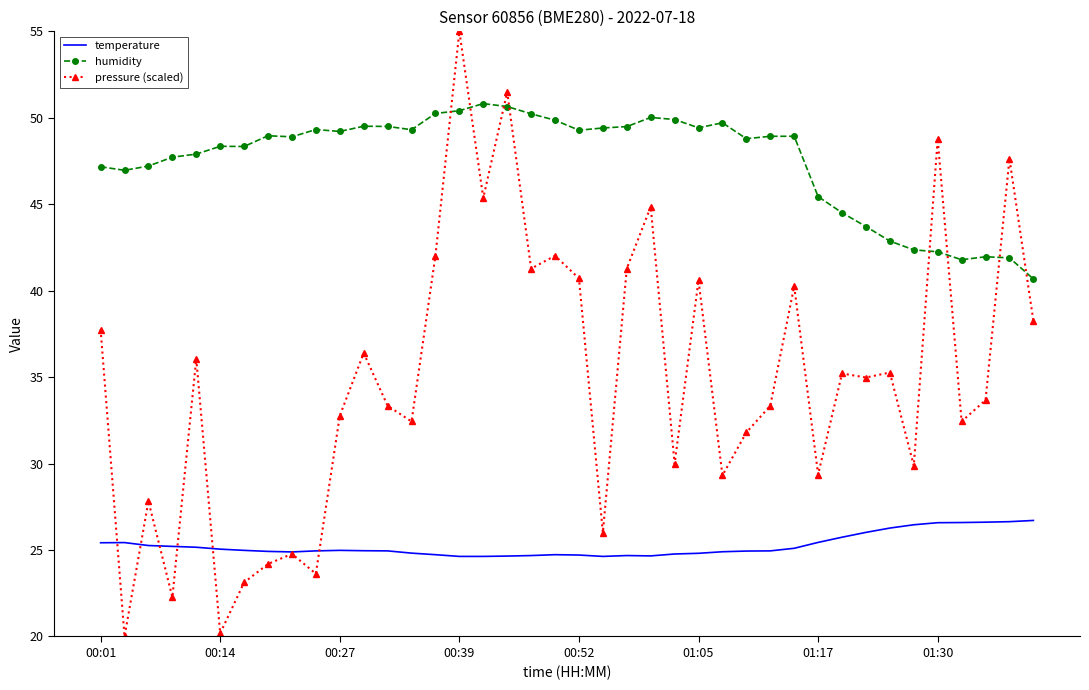

In humidity, how many points are lower than both neighbors (excluding endpoints)?

9